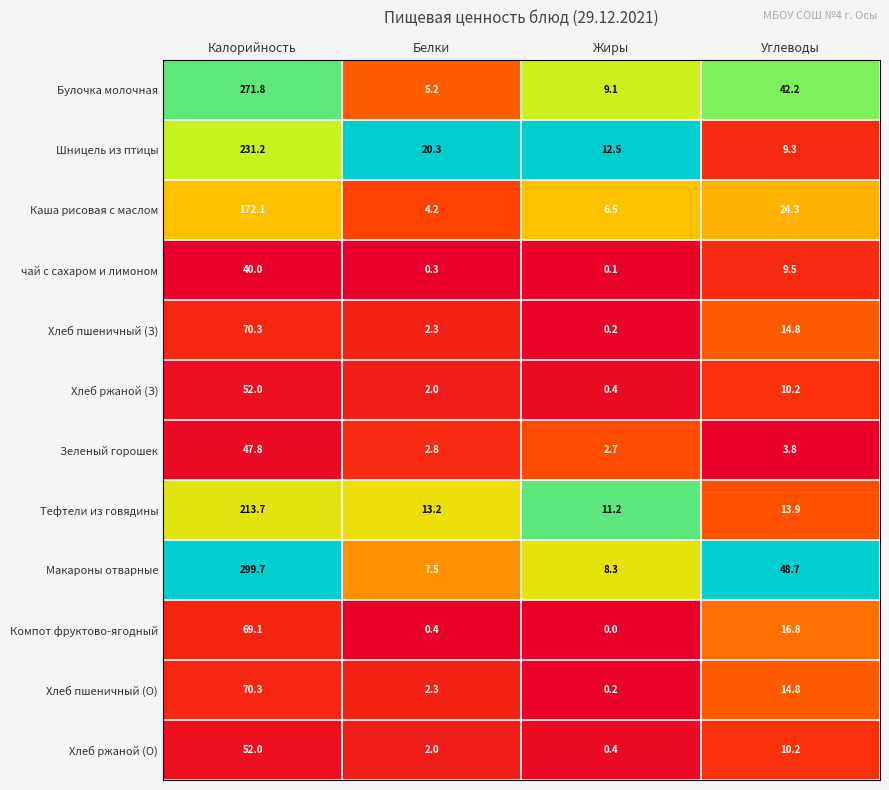

What is the sum of all Шницель из птицы values?

273.3